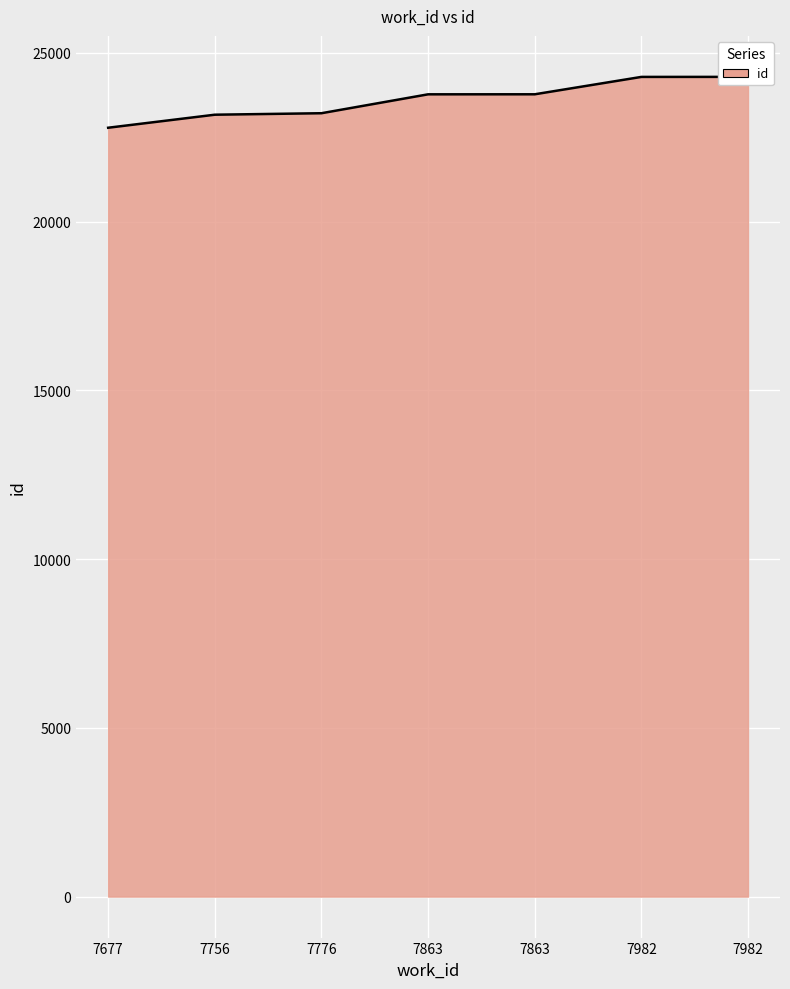

Is it true that the value at 7982 is 11162?

False